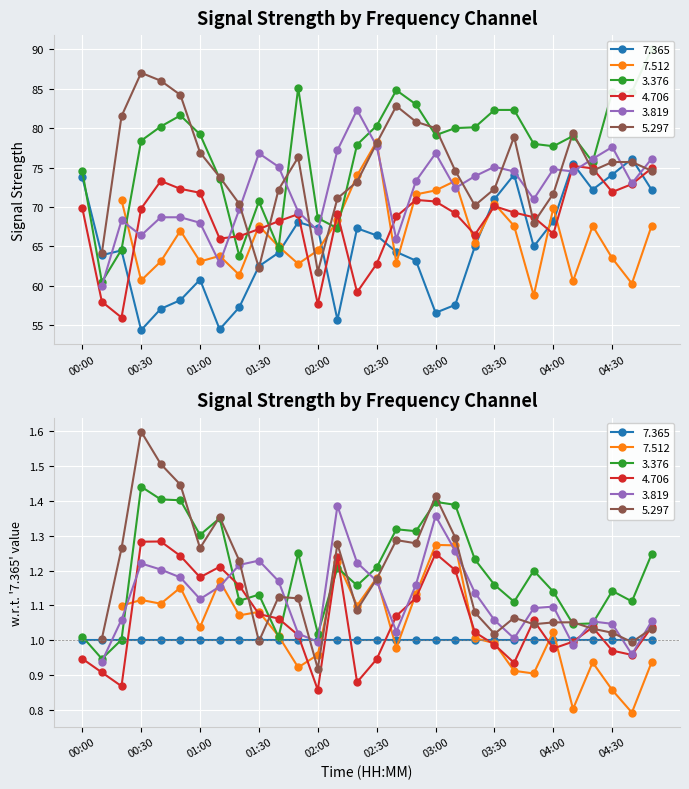

Count the number of categories in the chart.

30